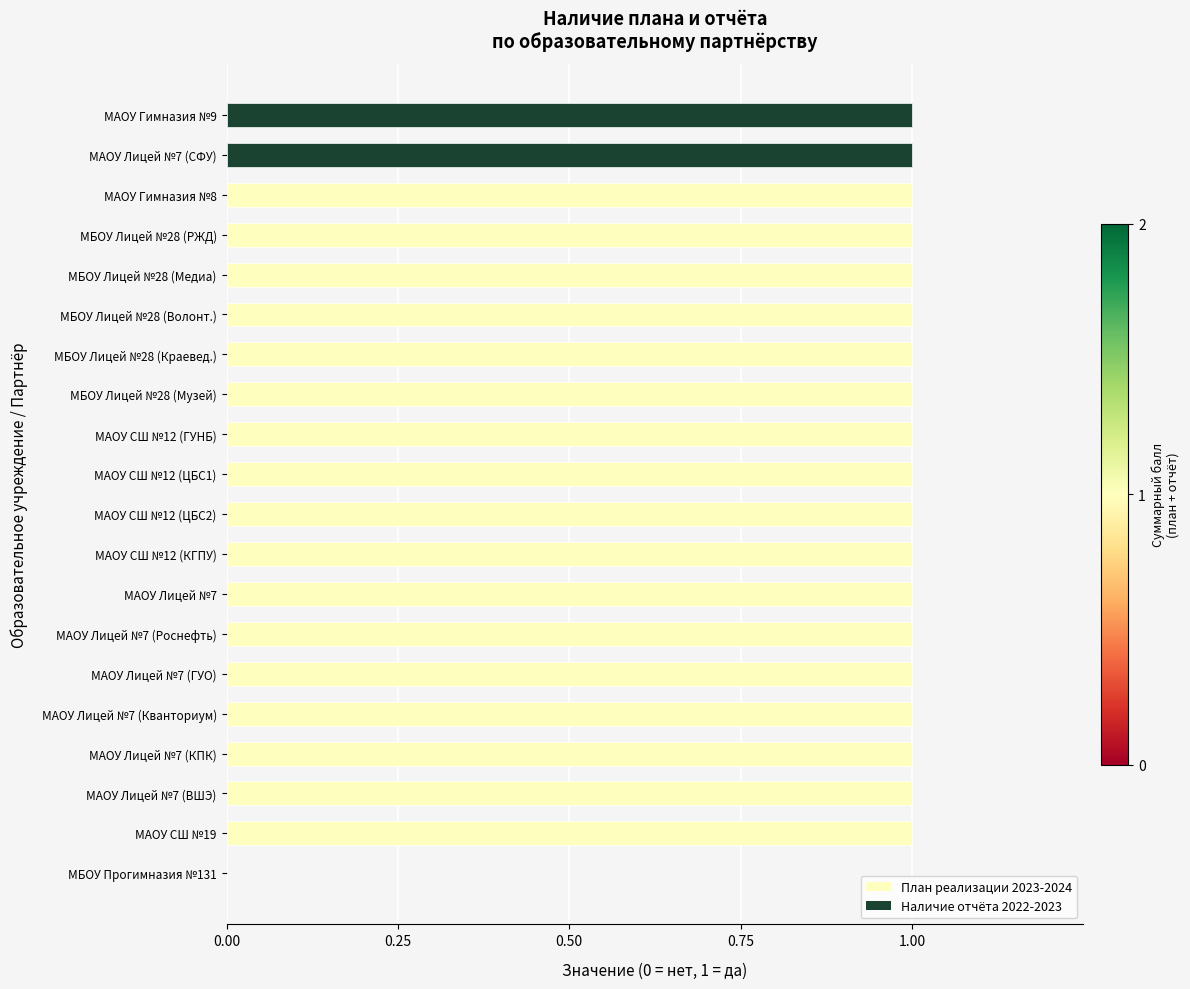

What is the value of the 7th bar from the left?

1